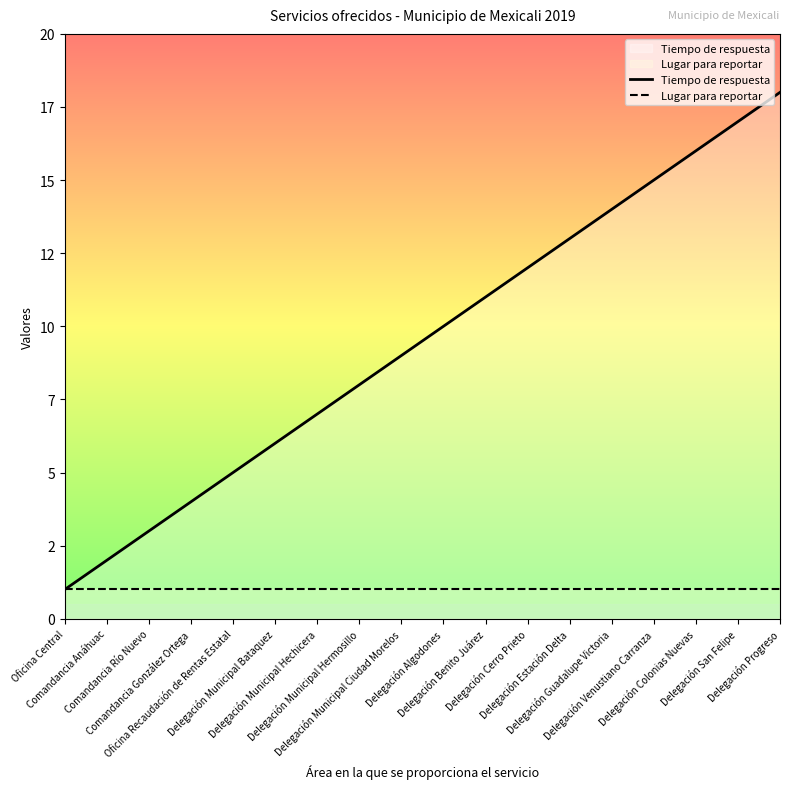

At how many categories does at least one series exceed 10?

8